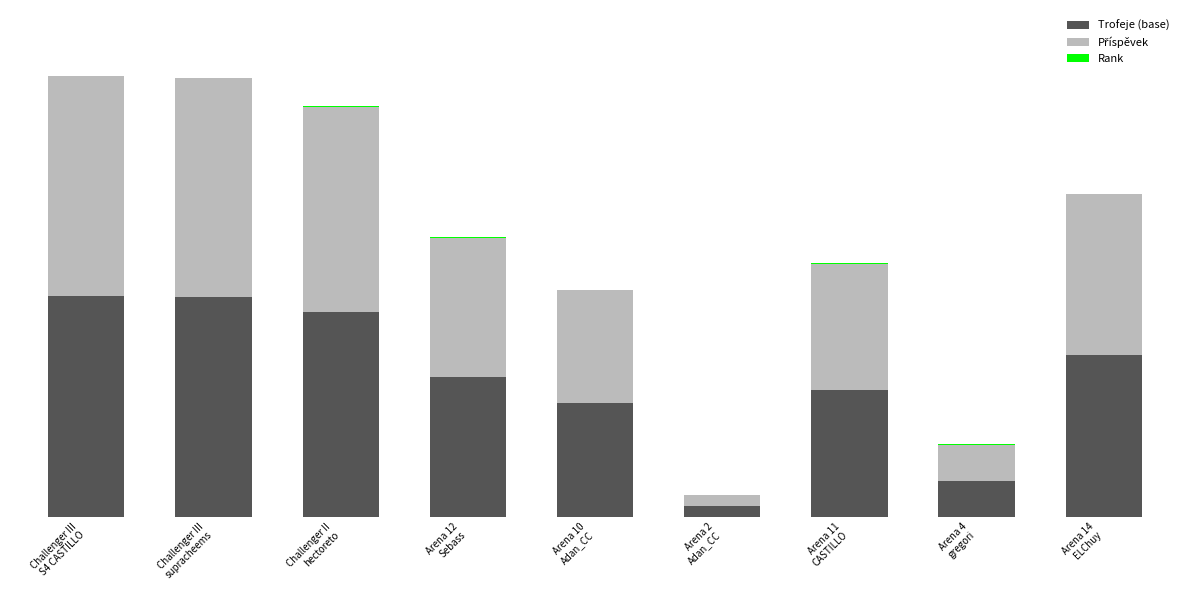

Are the bars grouped side by side (vs. stacked)?

No